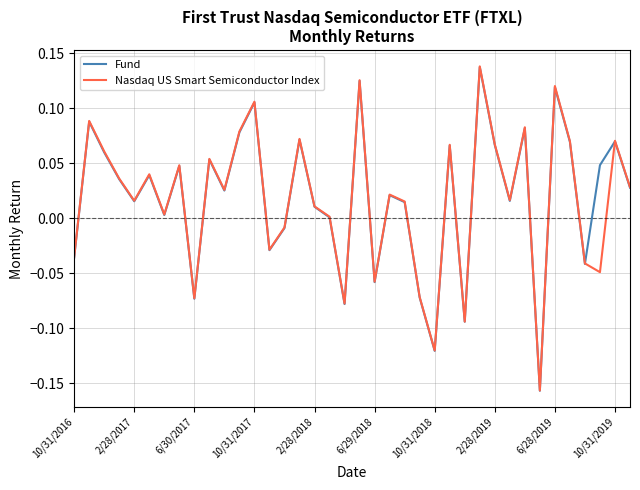

Does the chart display data point markers on the line(s)?

No